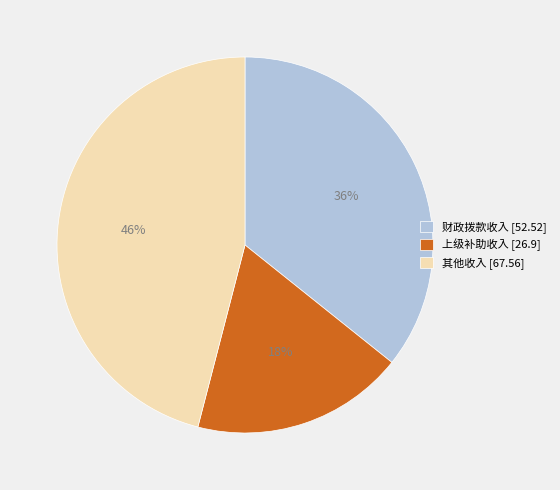

What is the largest slice in the pie chart?

其他收入